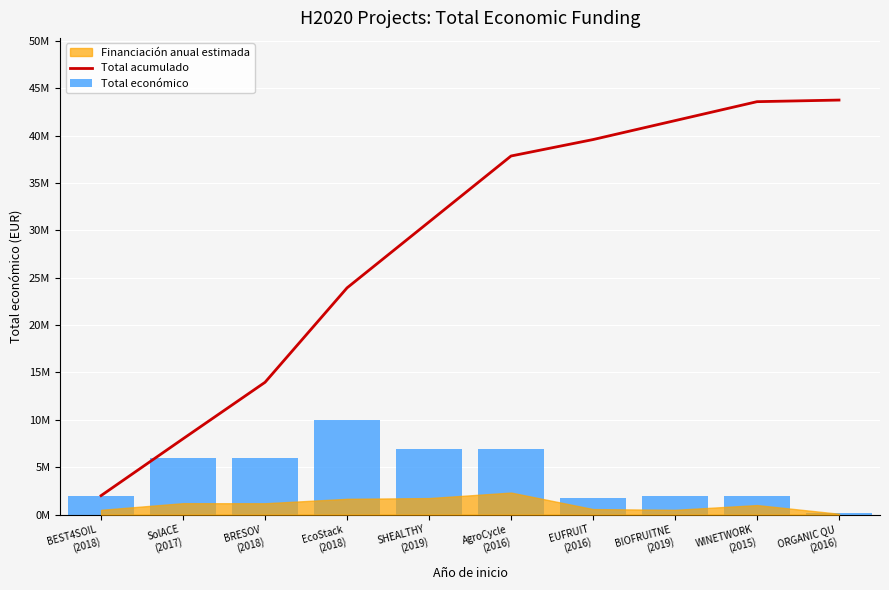

Which has a higher value, SHEALTHY
(2019) or BRESOV
(2018)?

SHEALTHY
(2019)